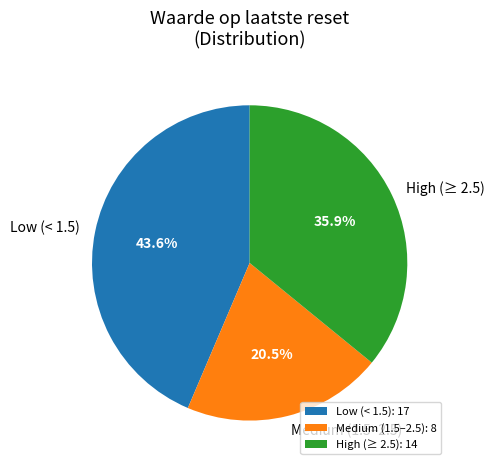

Which has a higher value, Low (< 1.5) or High (≥ 2.5)?

Low (< 1.5)